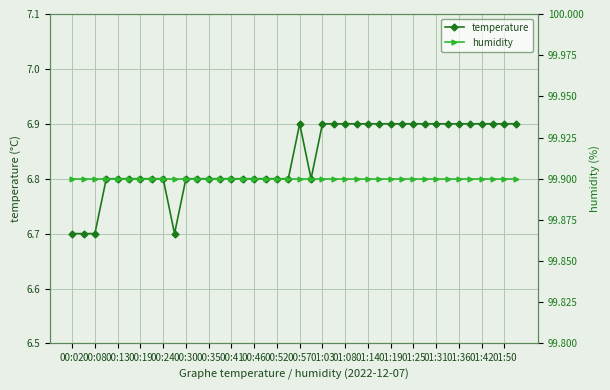

Which series has the widest spread of values?

temperature